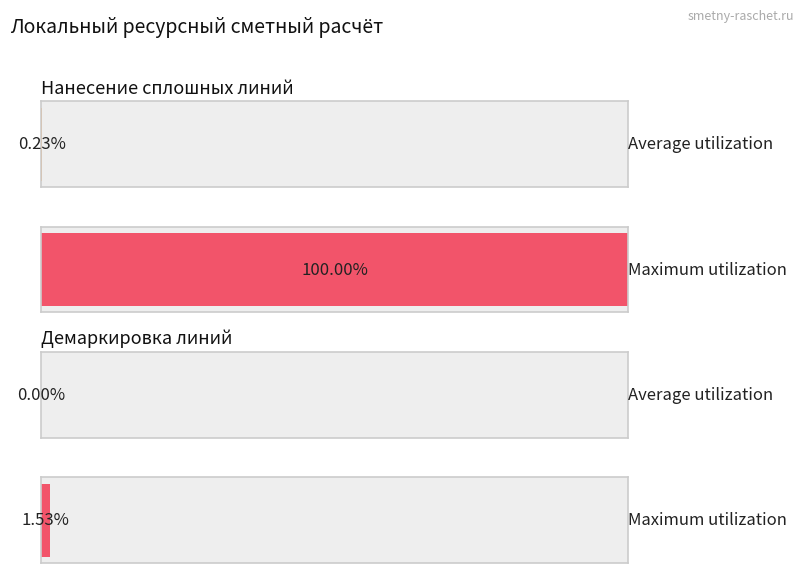

What position from the right is Демаркировка линий?

3